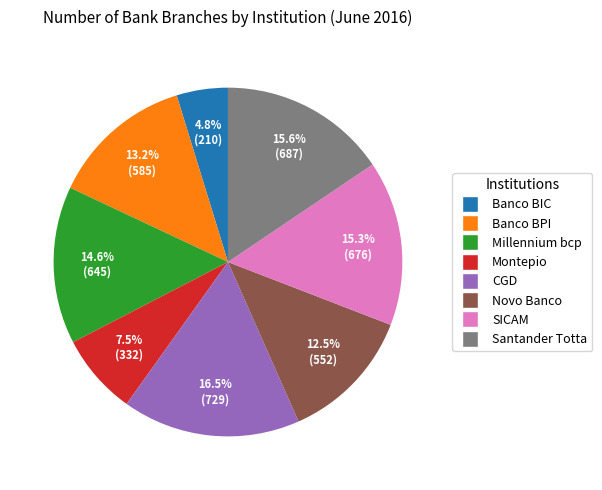

The Banco BPI slice represents 20% of the pie. True or false?

False